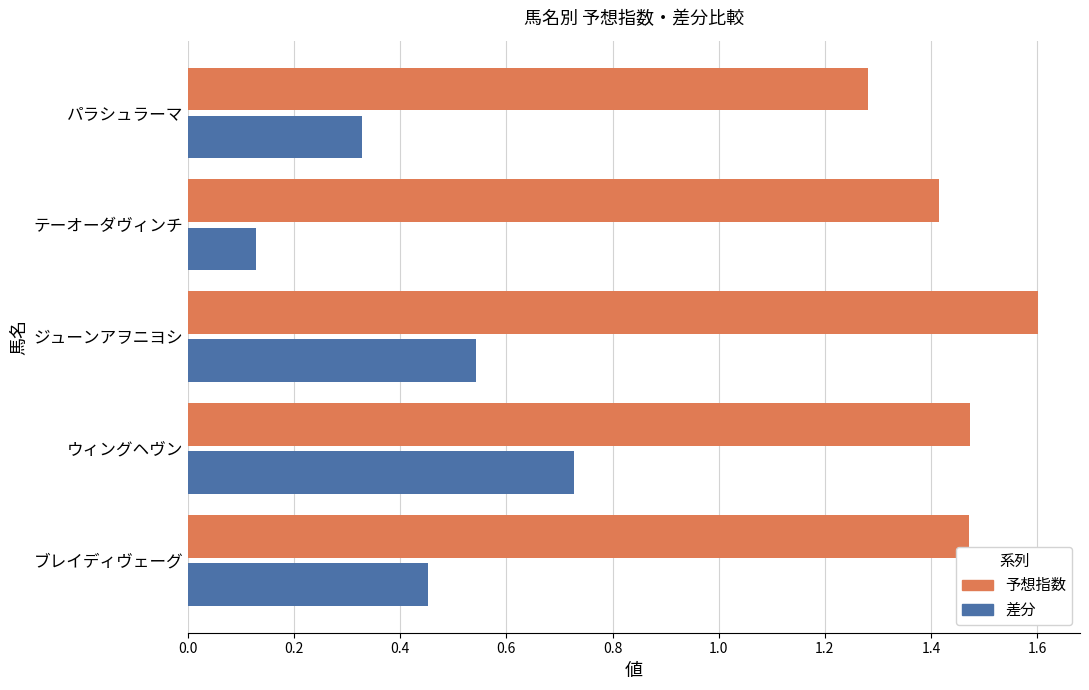

What is the sum of all 差分 values?

2.2